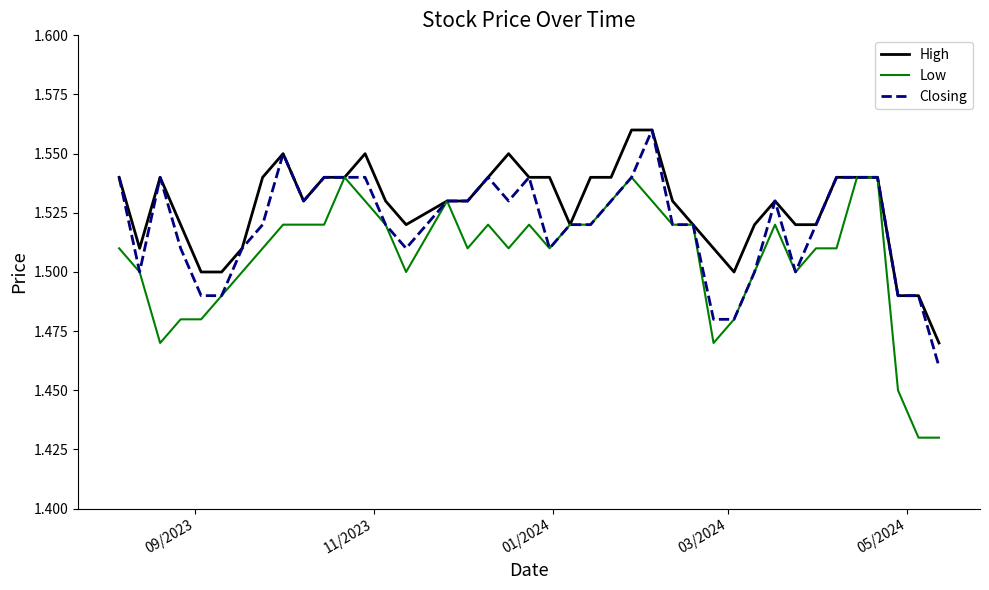

Which series has the largest range (max minus min)?

Low